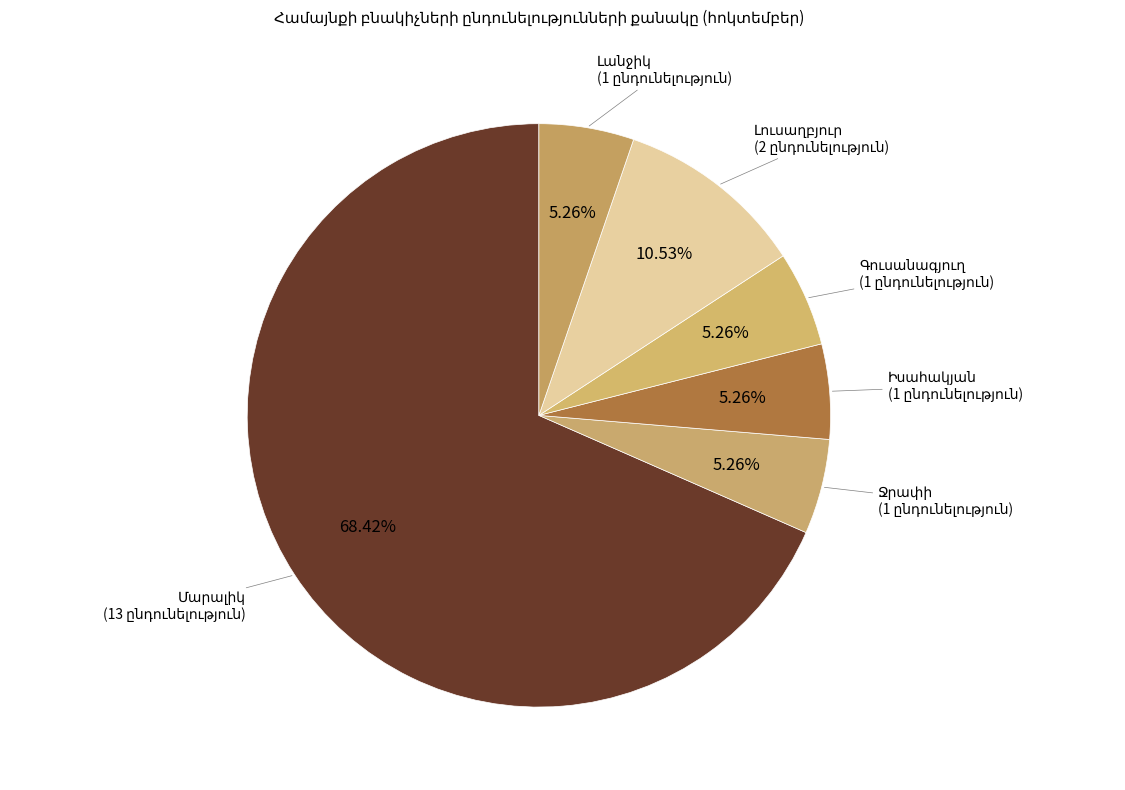

Count the number of slices in the pie.

6